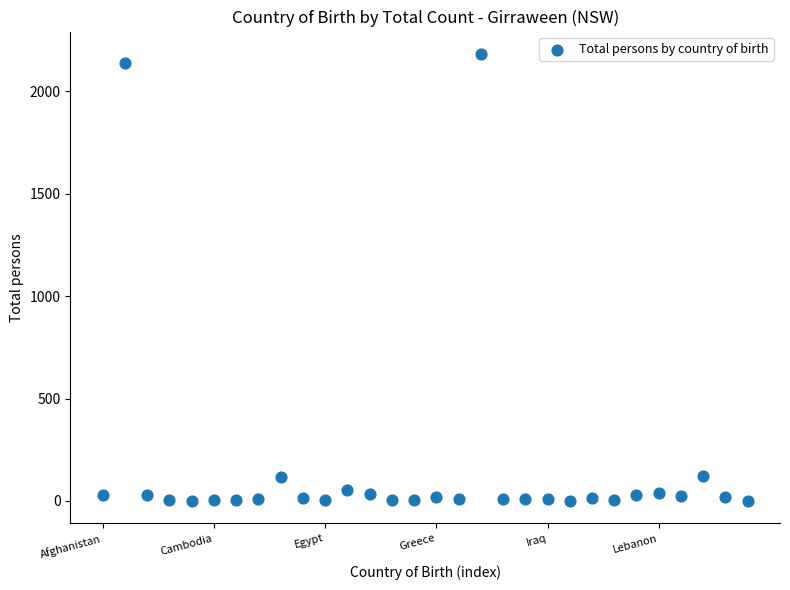

What is the range of Y values (max minus min)?

2183